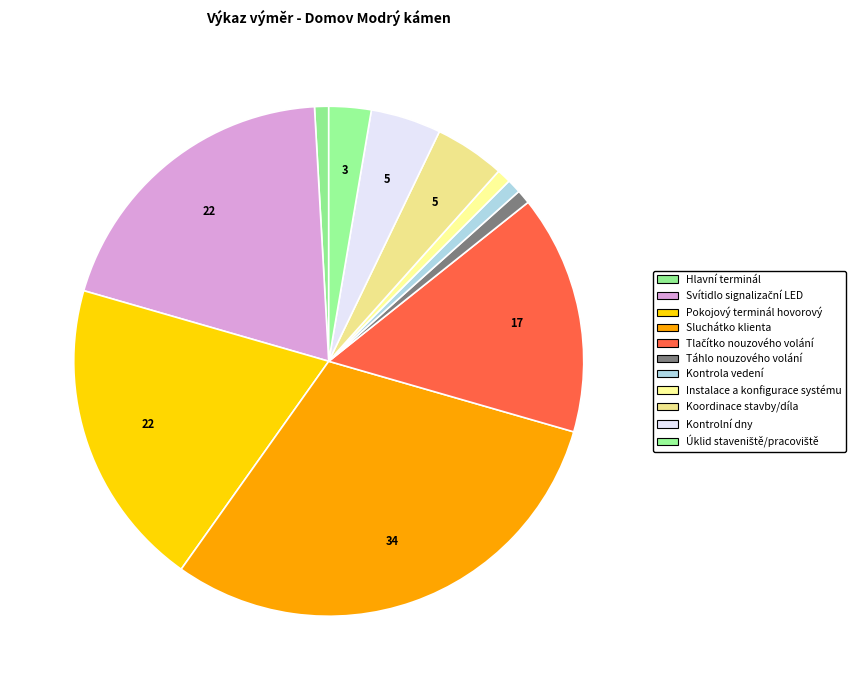

The Koordinace stavby/díla slice represents 18% of the pie. True or false?

False